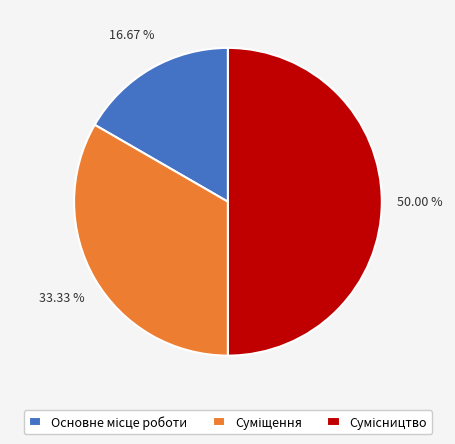

What percentage is the Сумісництво slice, to the nearest percent?

50%